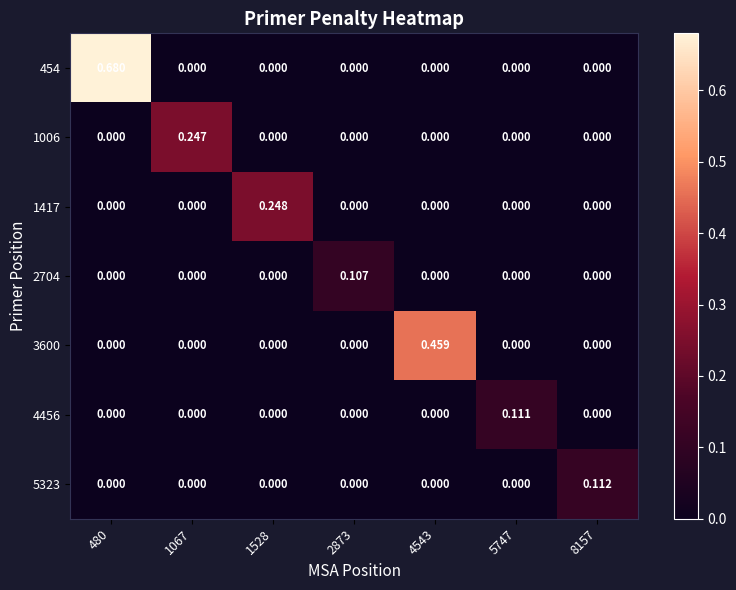

Which series has the largest range (max minus min)?

454